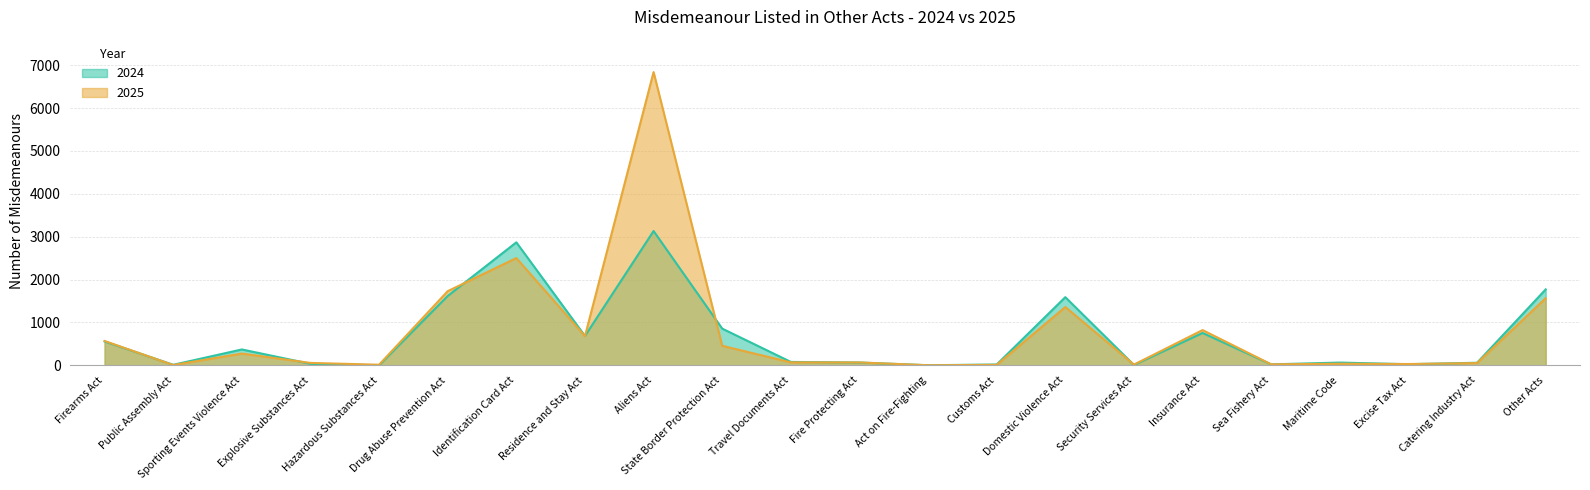

True or false: 2024 and 2025 cross at least once.

True